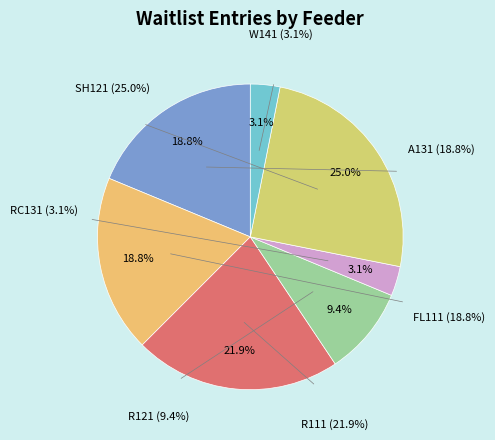

To the nearest percent, what portion does R121 represent?

9%